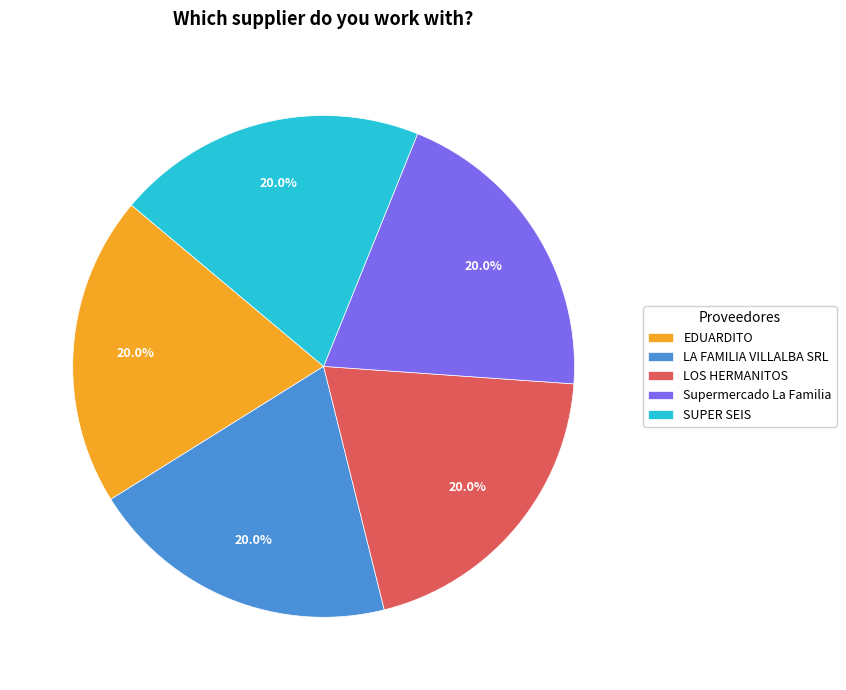

To the nearest percent, what percentage of the pie is SUPER SEIS?

20%